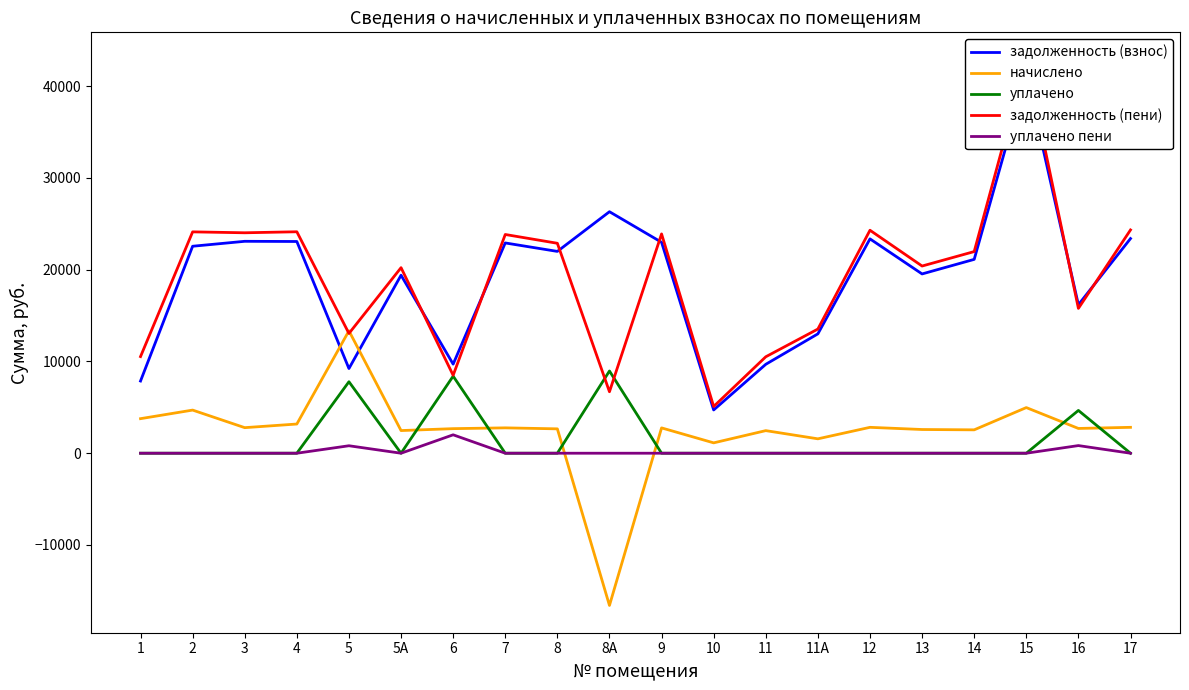

Which has a higher value, 3 or 8А?

8А